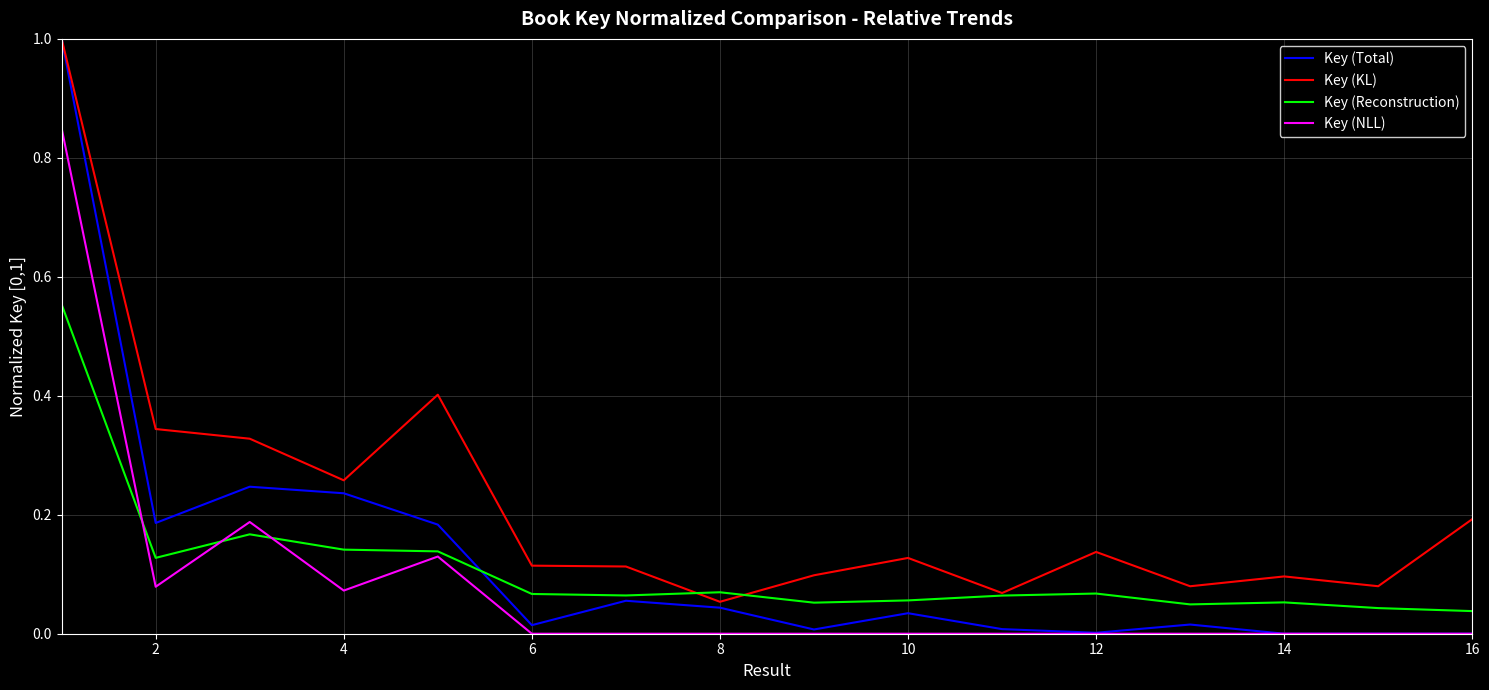

True or false: Key (KL) and Key (NLL) cross at least once.

False